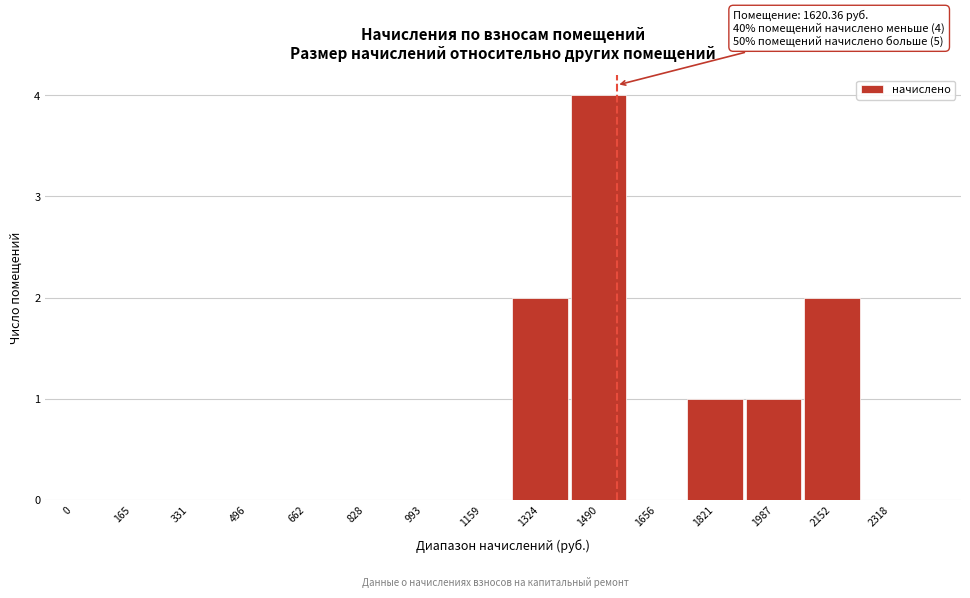

Reading left to right, transcribe all the data shown in this chart.

0=0	165=0	331=0	496=0	662=0	828=0	993=0	1159=0	1324=2	1490=4	1656=0	1821=1	1987=1	2152=2	2318=0